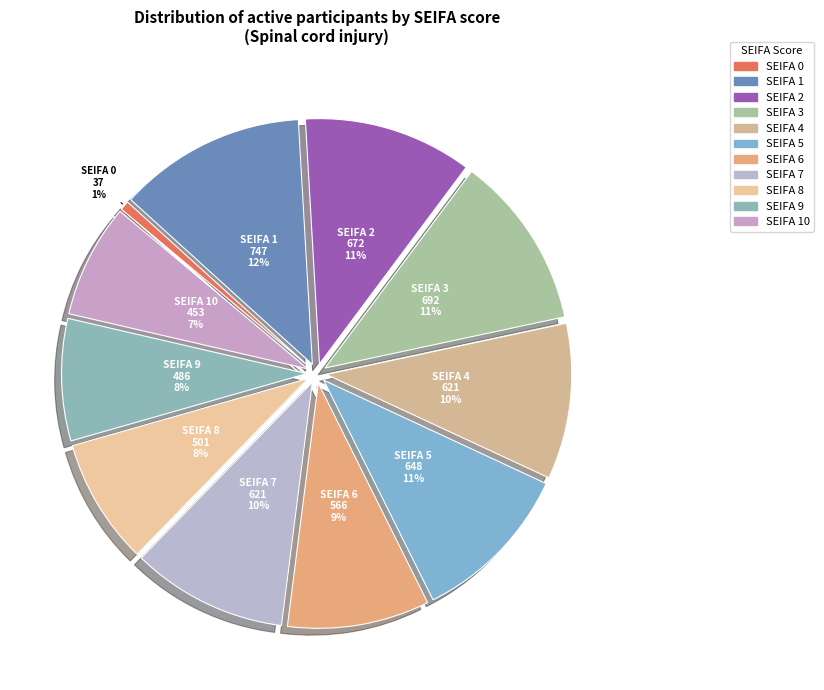

What is the largest slice in the pie chart?

1